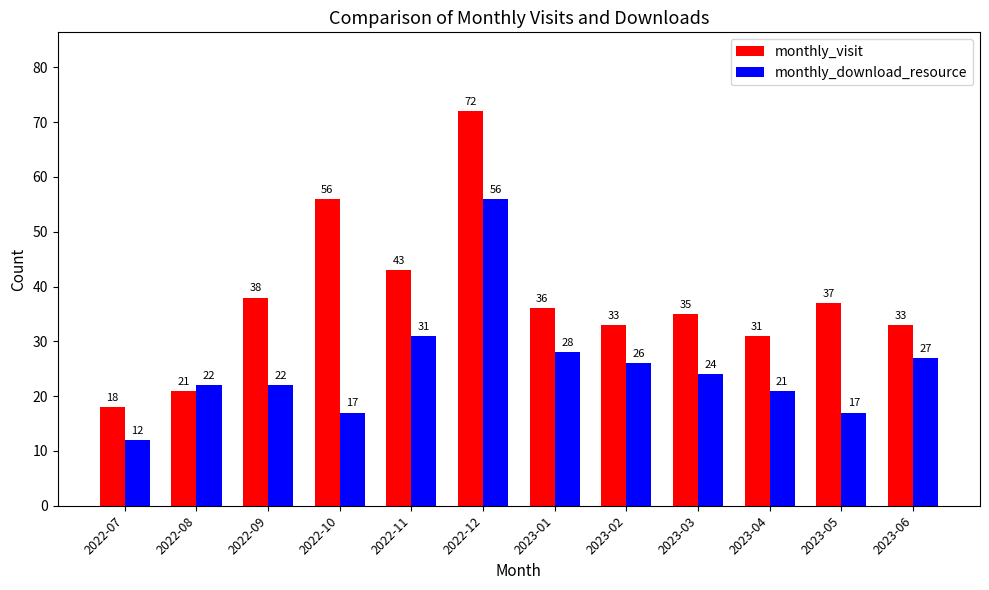

What is the greatest value displayed?

72